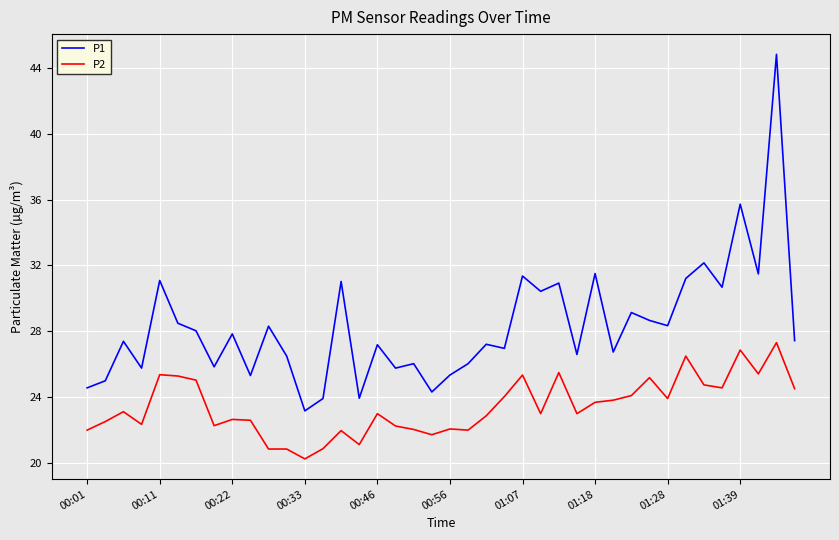

What is the greatest value displayed?

44.8